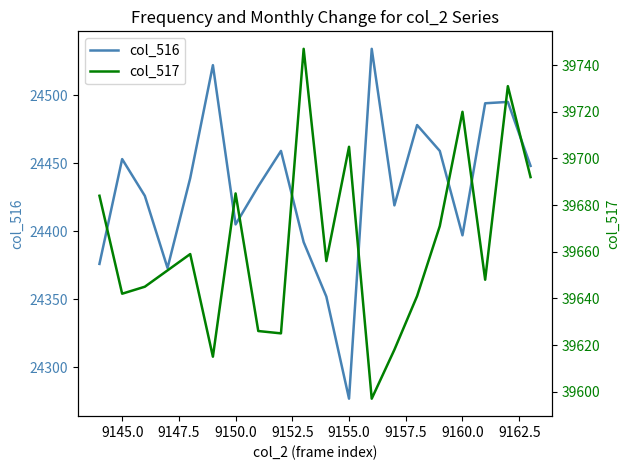

At which label does col_516 reach its minimum?

9155.0